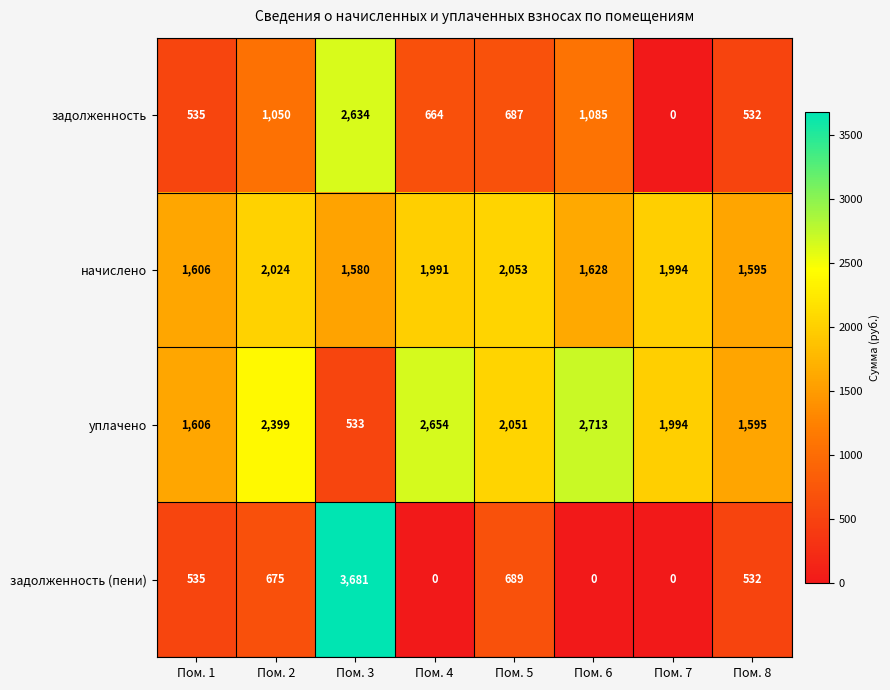

Which series has the largest range (max minus min)?

задолженность (пени)